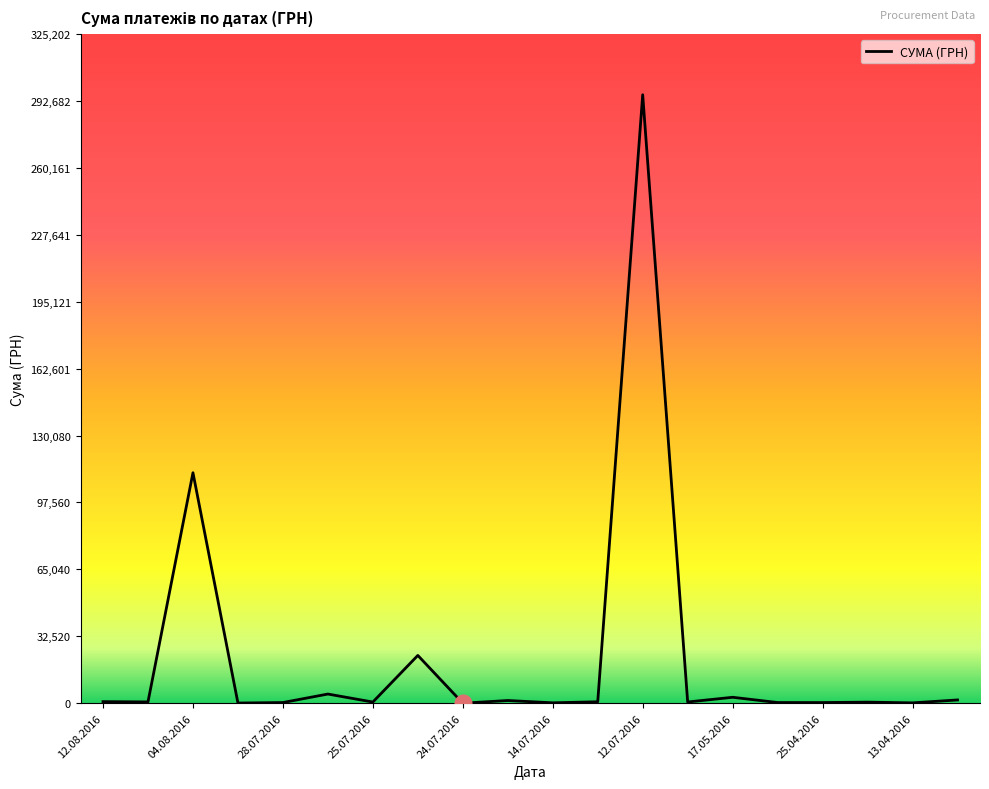

What is the maximum value shown in the chart?

295638.6